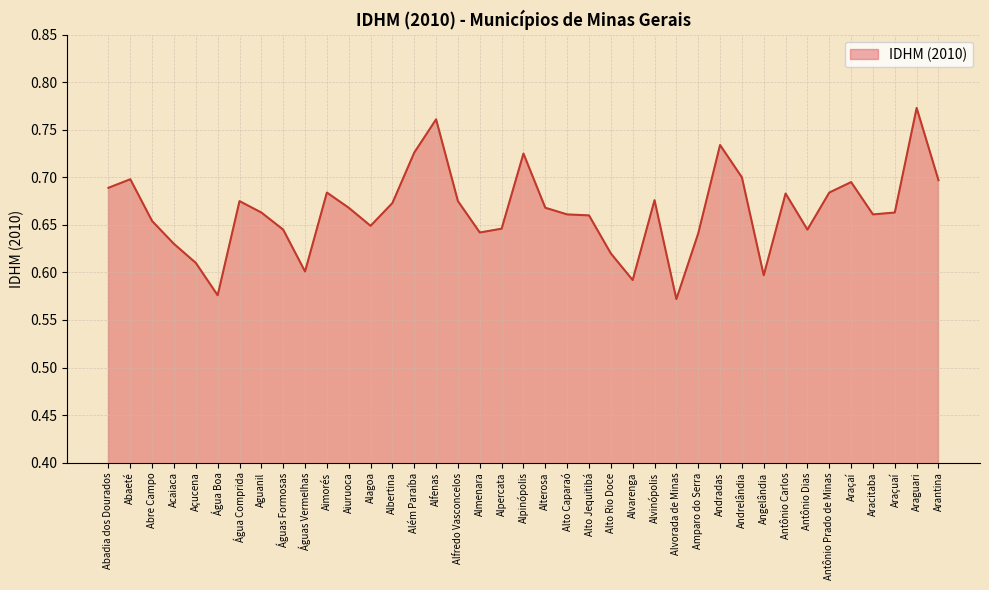

What position from the left is Aracitaba?

36